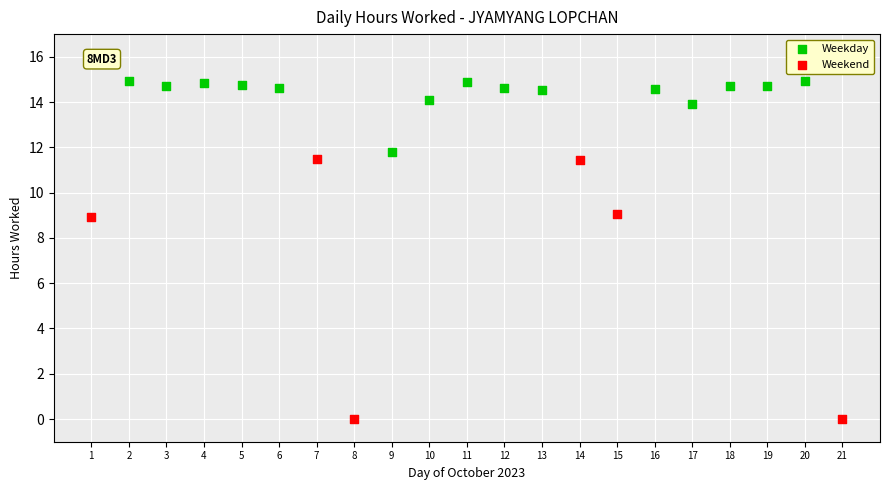

Which series reaches the minimum Y coordinate?

Weekend